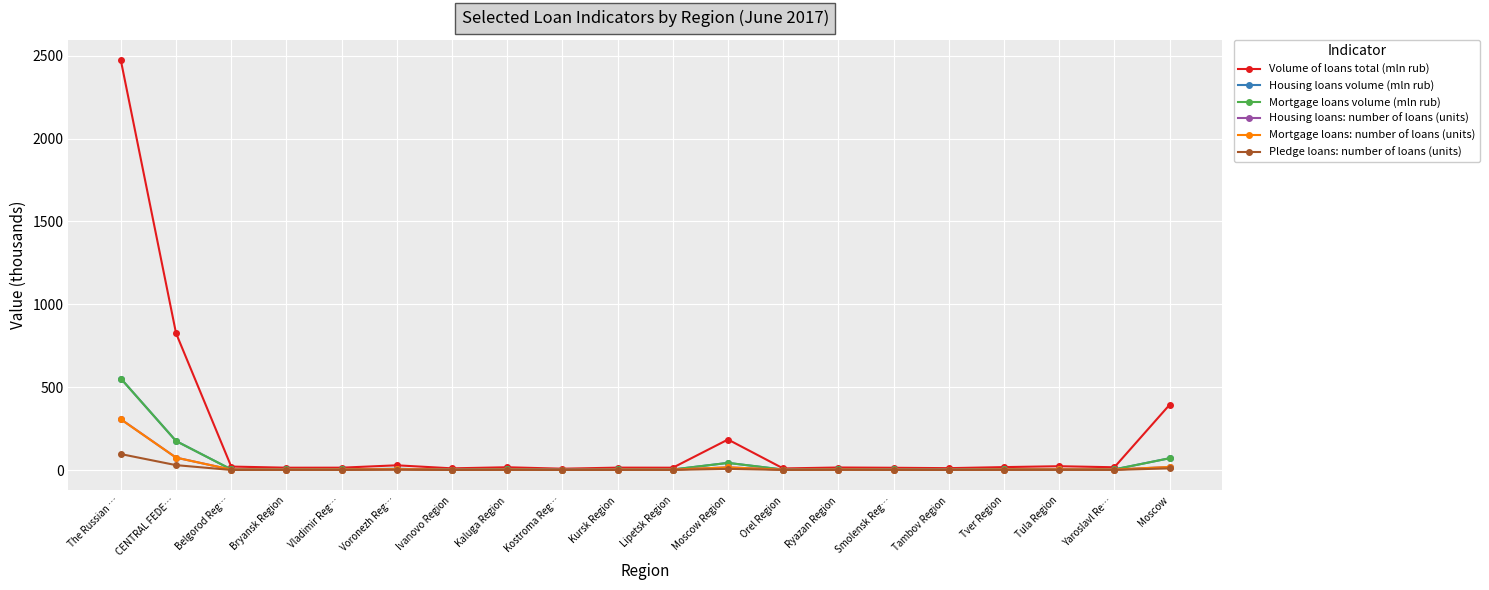

What is the difference between the maximum and minimum values in the Volume of loans total (mln rub) series?

2463.6